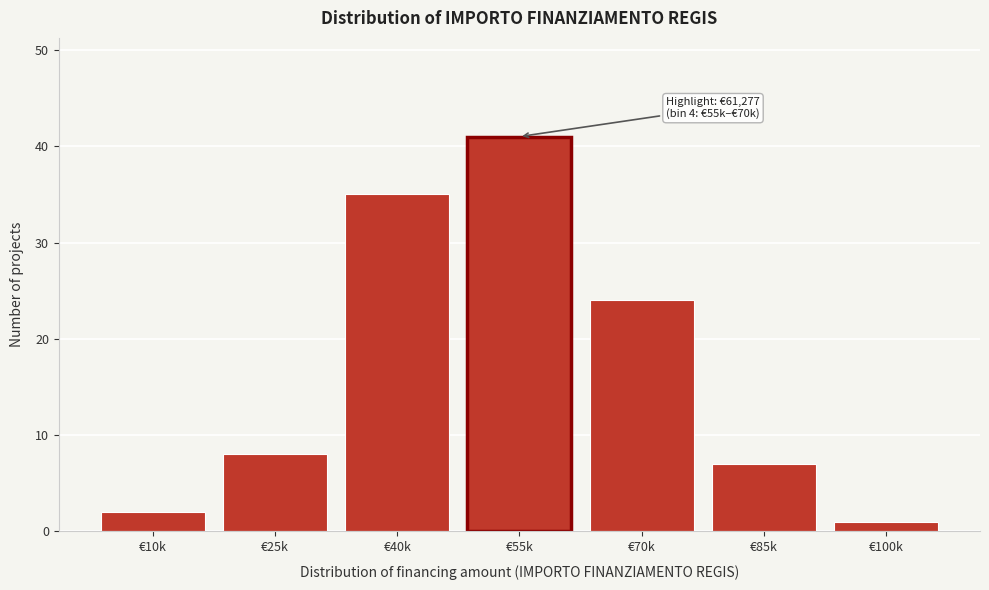

Reading left to right, list all the values displayed in this chart.

2	8	35	41	24	7	1